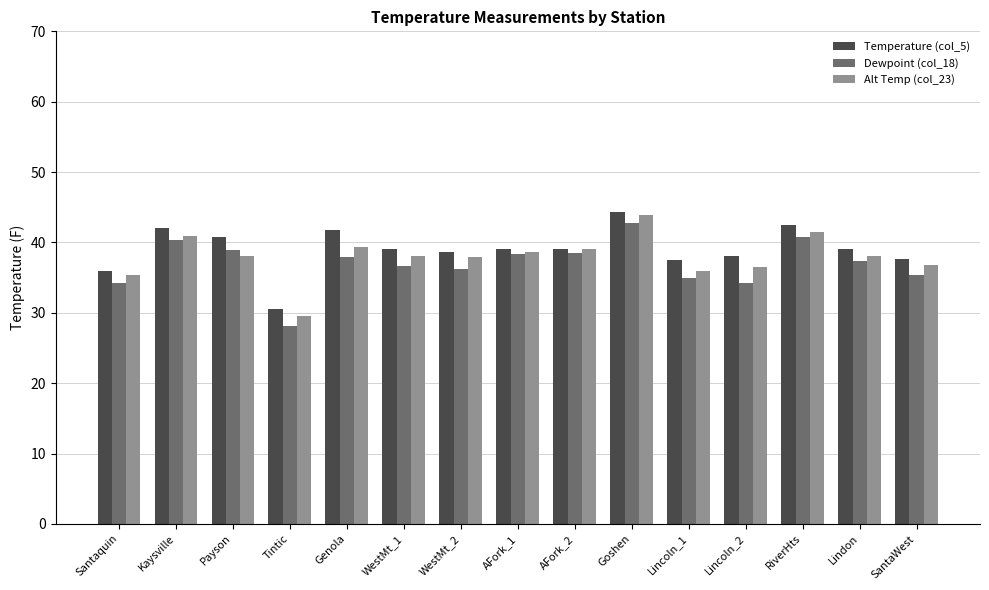

How many data points in Dewpoint (col_18) are less than 37?

7